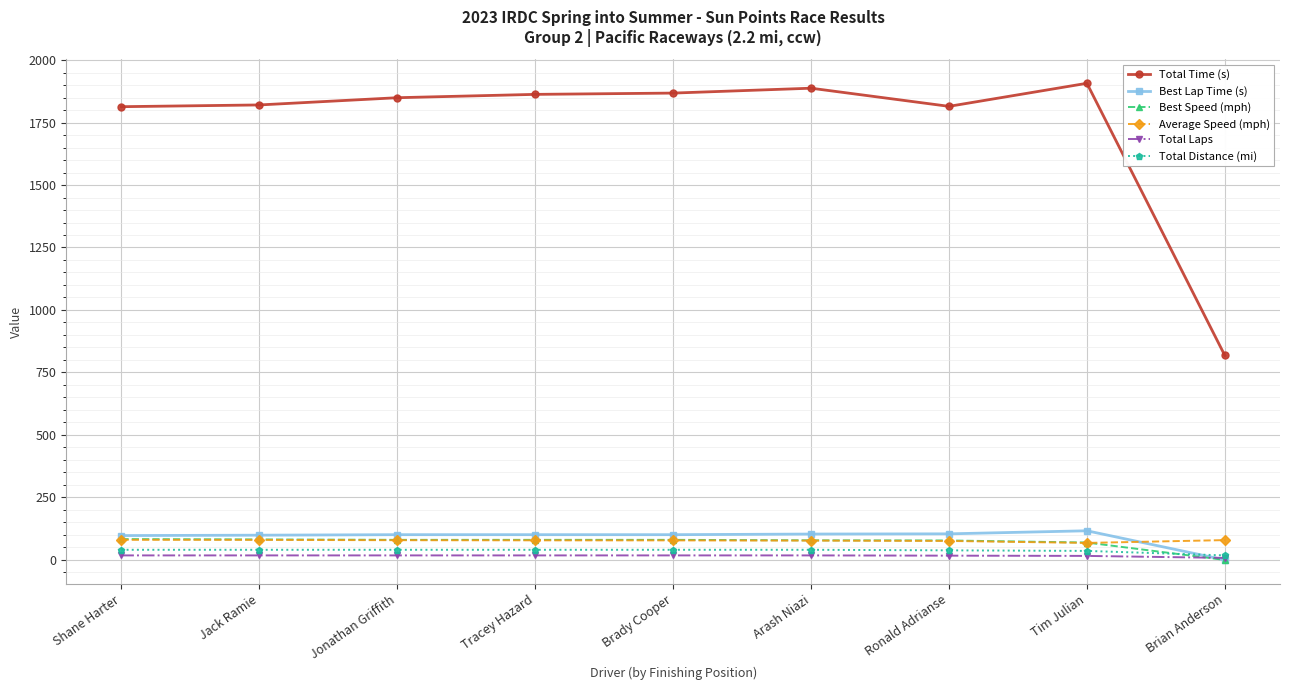

True or false: Total Time (s) and Average Speed (mph) intersect in this chart.

False